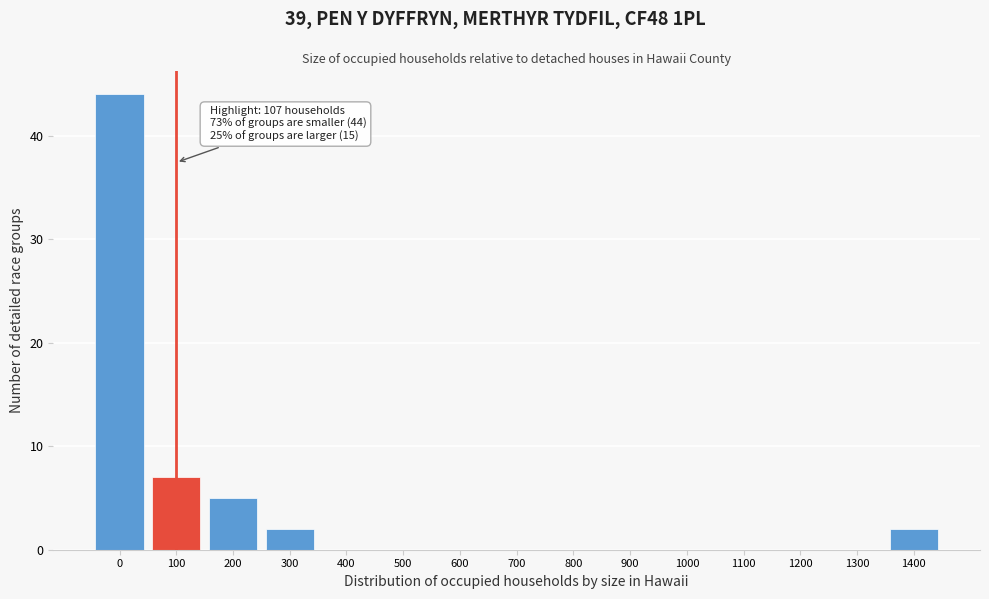

Reading left to right, what are all the values shown in this chart?

0=44	100=7	200=5	300=2	400=0	500=0	600=0	700=0	800=0	900=0	1000=0	1100=0	1200=0	1300=0	1400=2